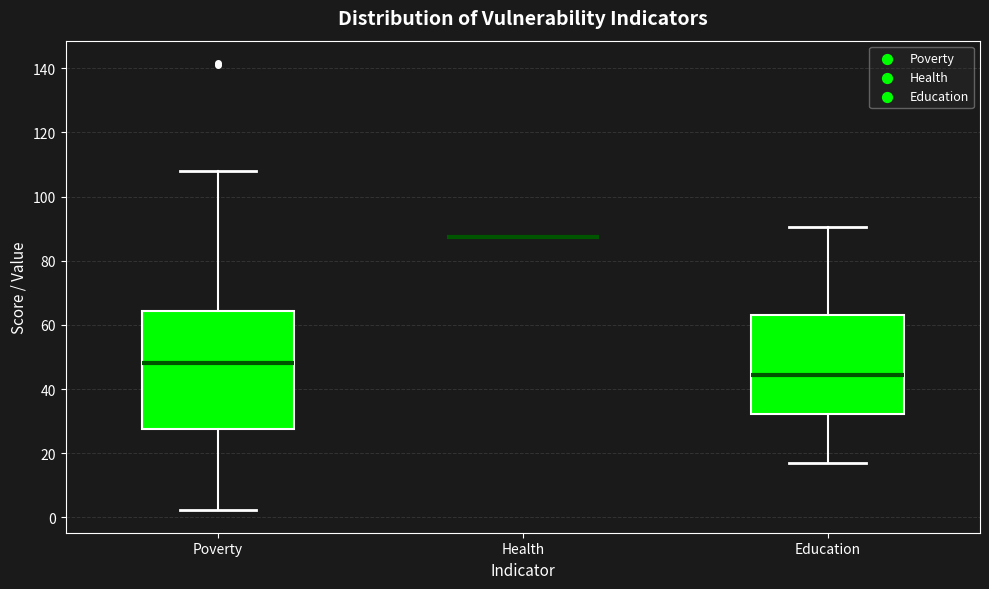

Reading left to right, read every box against the y-axis: the position of its median line, the range the box covers, and the ends of its whiskers. The values are not printed on the chart, so give them approximately, as read against the axis.

Poverty: median 48, box 28 to 64, whiskers 2 to 108
Health: box collapsed to a line at 88, whiskers 88 to 88
Education: median 44, box 32 to 64, whiskers 16 to 90